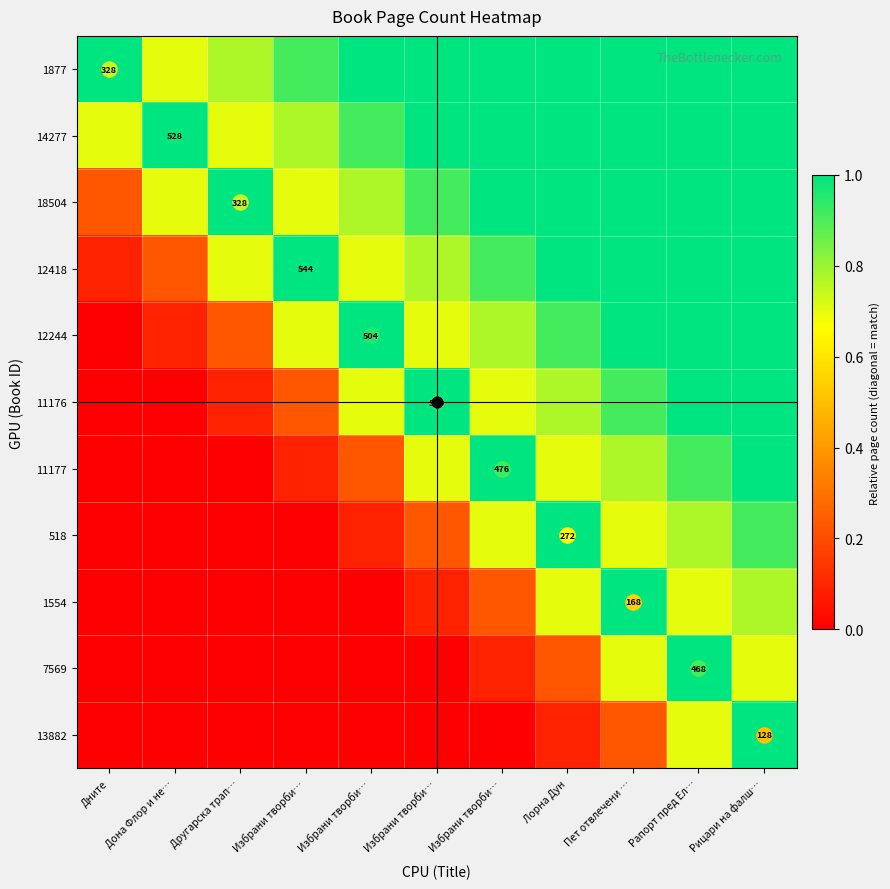

Which series has the largest total across all categories?

1877